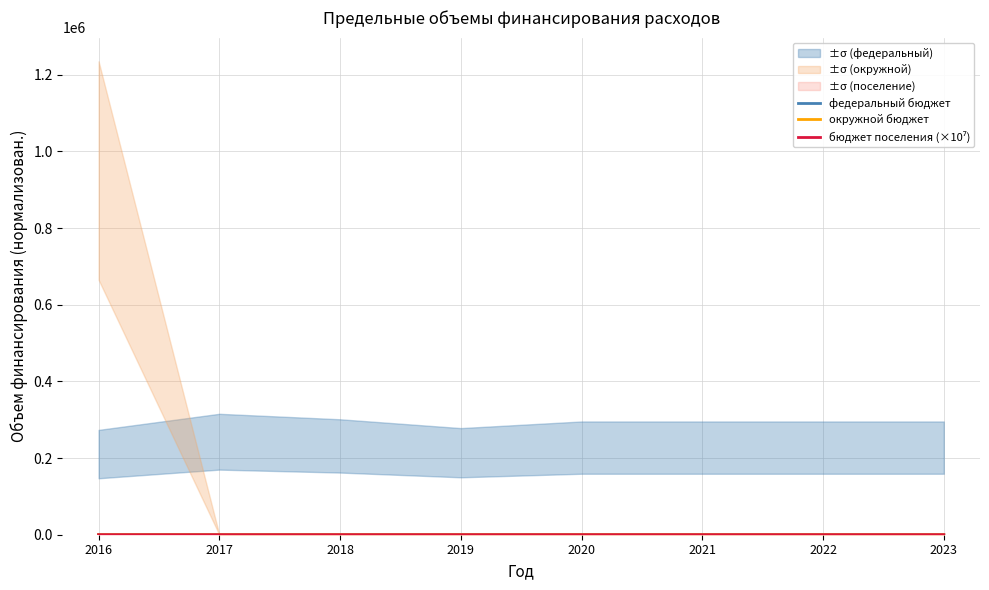

Rank the categories by бюджет поселения (×10⁷) value from lowest to highest.

2016, 2019, 2020, 2021, 2022, 2023, 2018, 2017